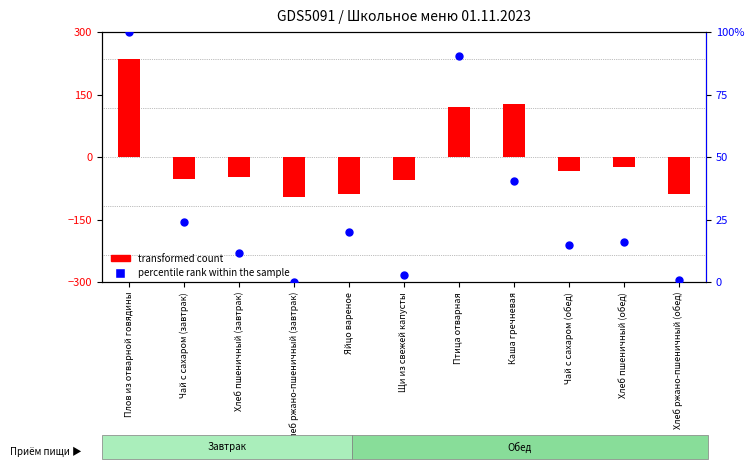

Which series contains the lowest Y value?

transformed count